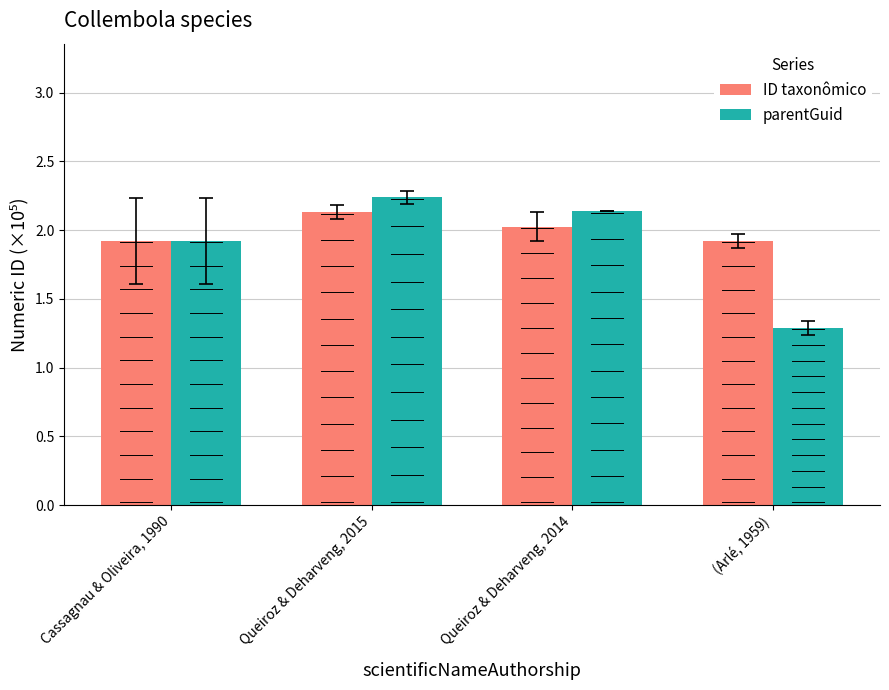

How many data points does each series have?

4